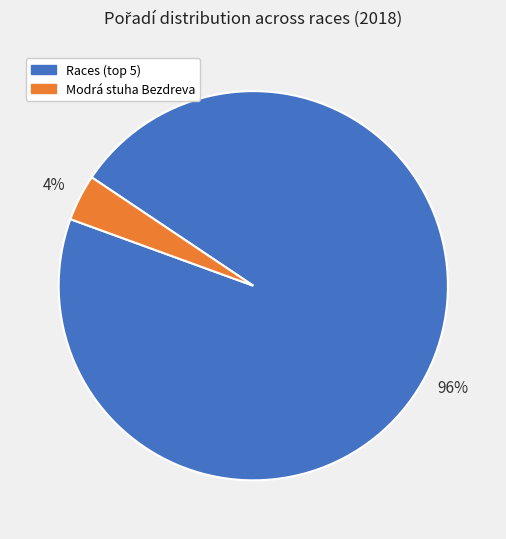

Is there any slice that represents more than half of the pie?

Yes